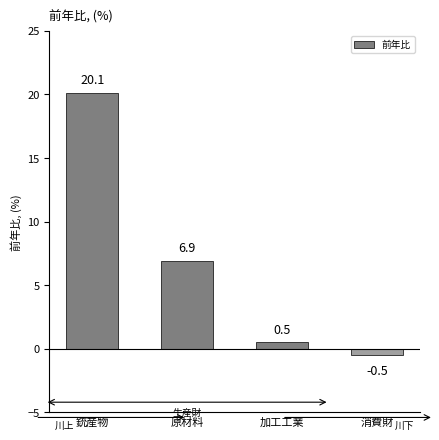

Reading left to right, what are all the values shown in this chart?

20.1	6.9	0.5	-0.5